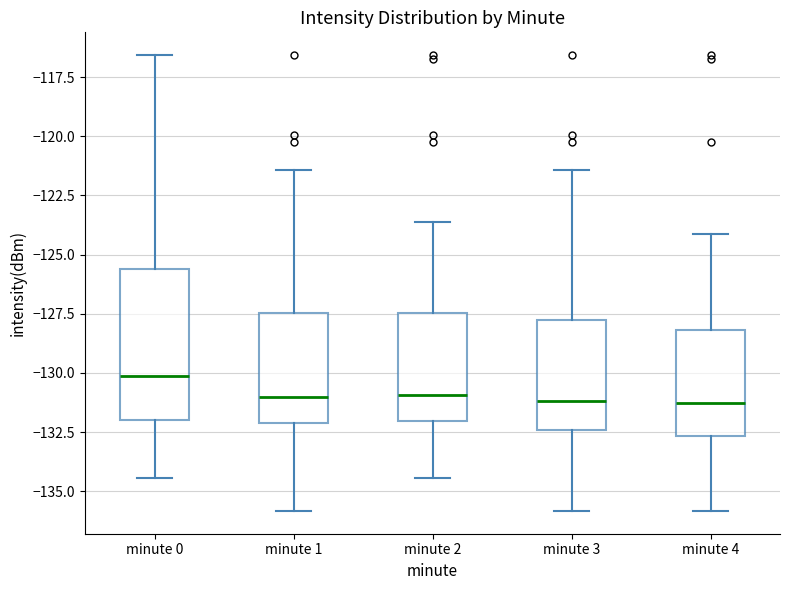

Reading left to right, transcribe this box plot: for each box, give where its median line is, the range the box spans, and where its two whiskers end, as read against the y-axis. The values are not printed on the chart, so give them approximately, as read against the axis.

minute 0: median -130.0, box -132.0 to -125.5, whiskers -134.5 to -116.5
minute 1: median -131.0, box -132.0 to -127.5, whiskers -136.0 to -121.5
minute 2: median -131.0, box -132.0 to -127.5, whiskers -134.5 to -123.5
minute 3: median -131.0, box -132.5 to -128.0, whiskers -136.0 to -121.5
minute 4: median -131.5, box -132.5 to -128.0, whiskers -136.0 to -124.0